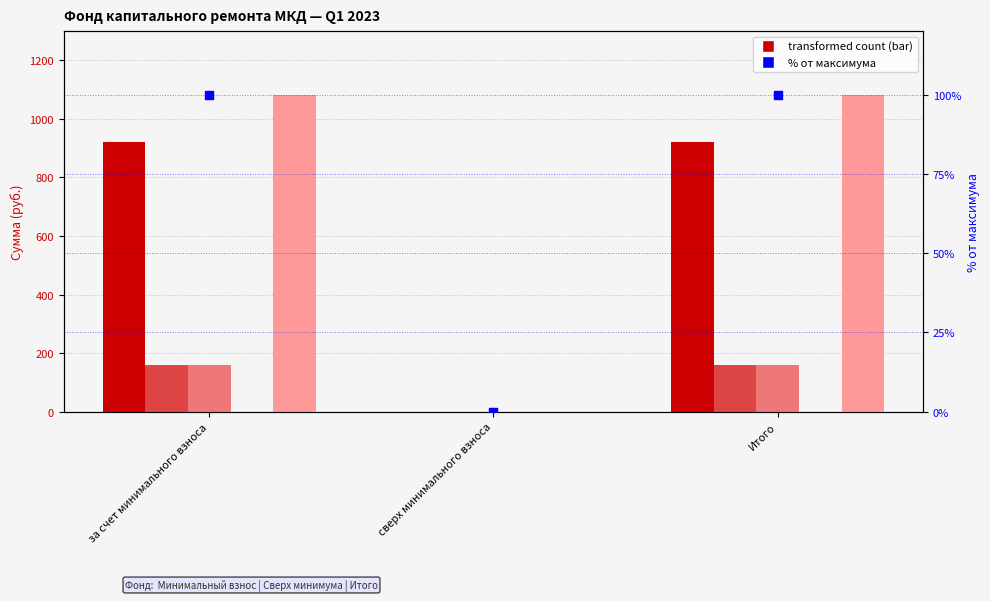

Which series has the largest Y range (max minus min)?

Остаток на конец